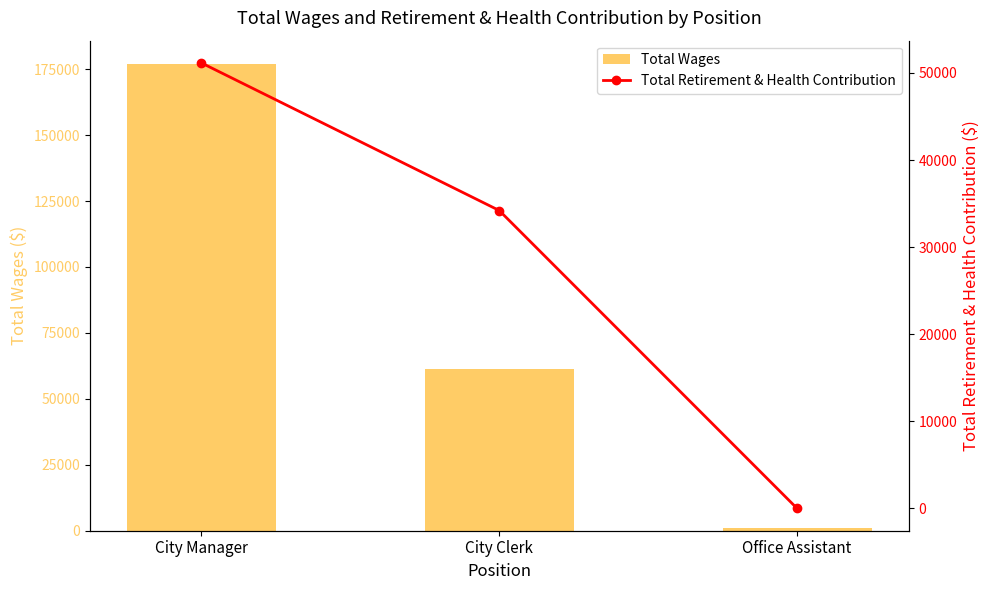

At which category is the sum across all series the highest?

City Manager